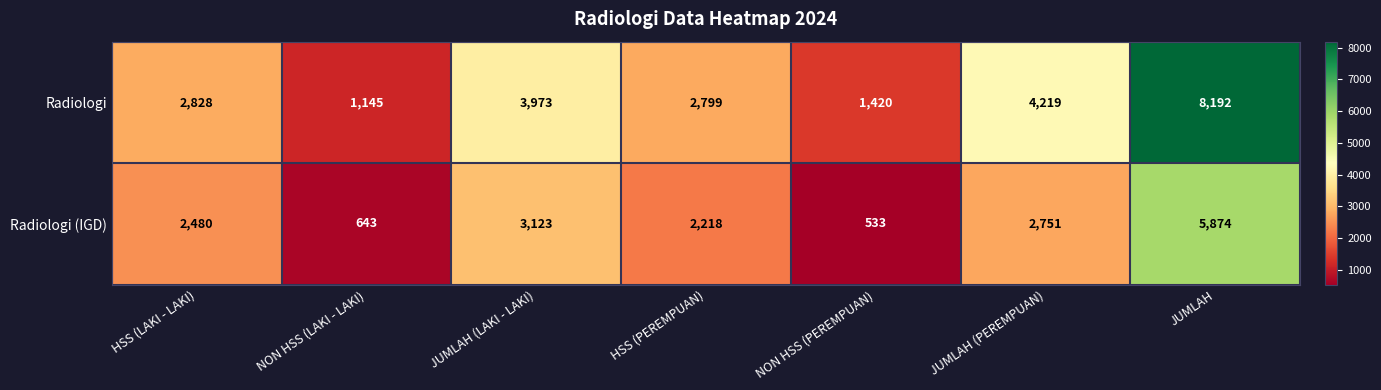

How many categories are shown in the chart?

7